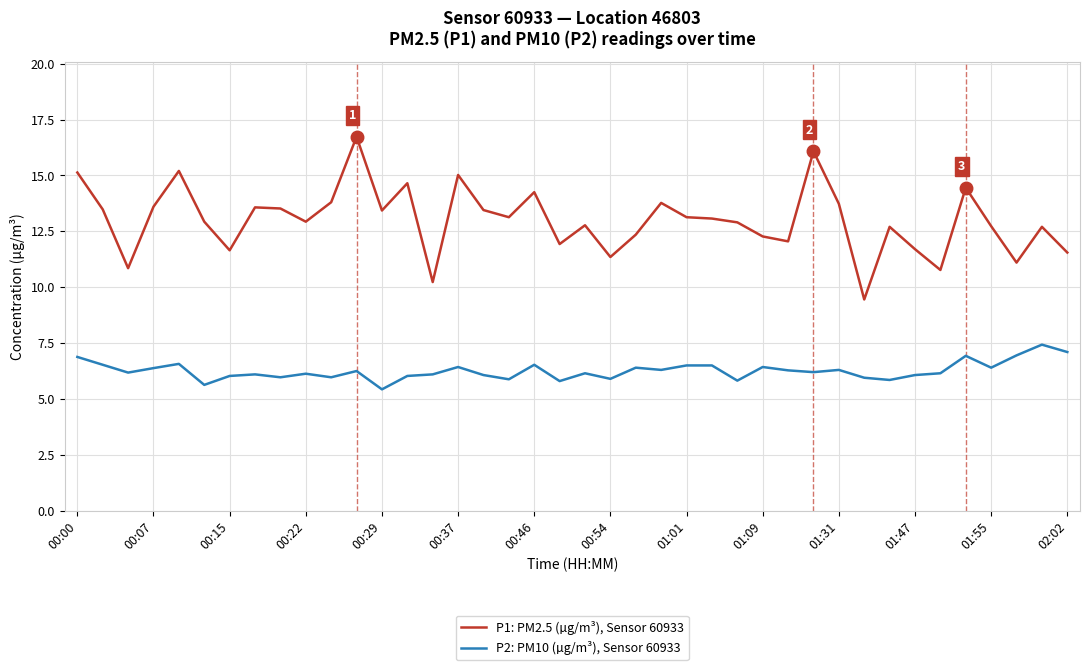

True or false: P1: PM2.5 (µg/m³), Sensor 60933 and P2: PM10 (µg/m³), Sensor 60933 cross at least once.

False